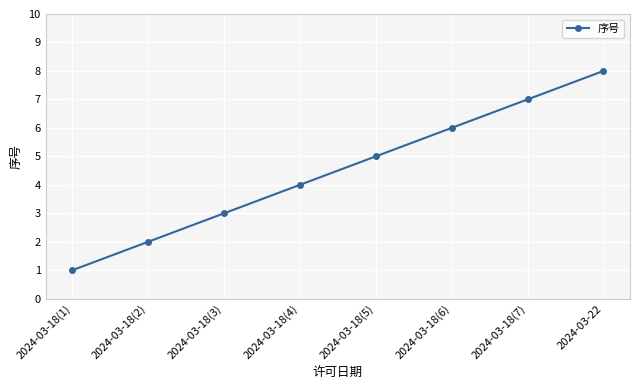

Is it true that the value at 2024-03-18(7) is 7?

True